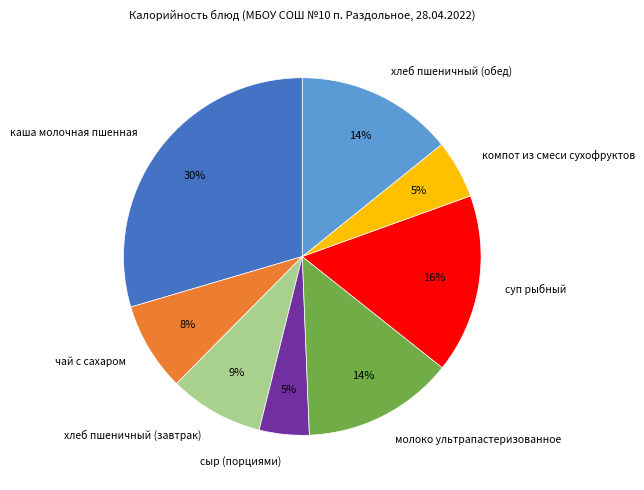

To the nearest percent, what portion does компот из смеси сухофруктов represent?

5%